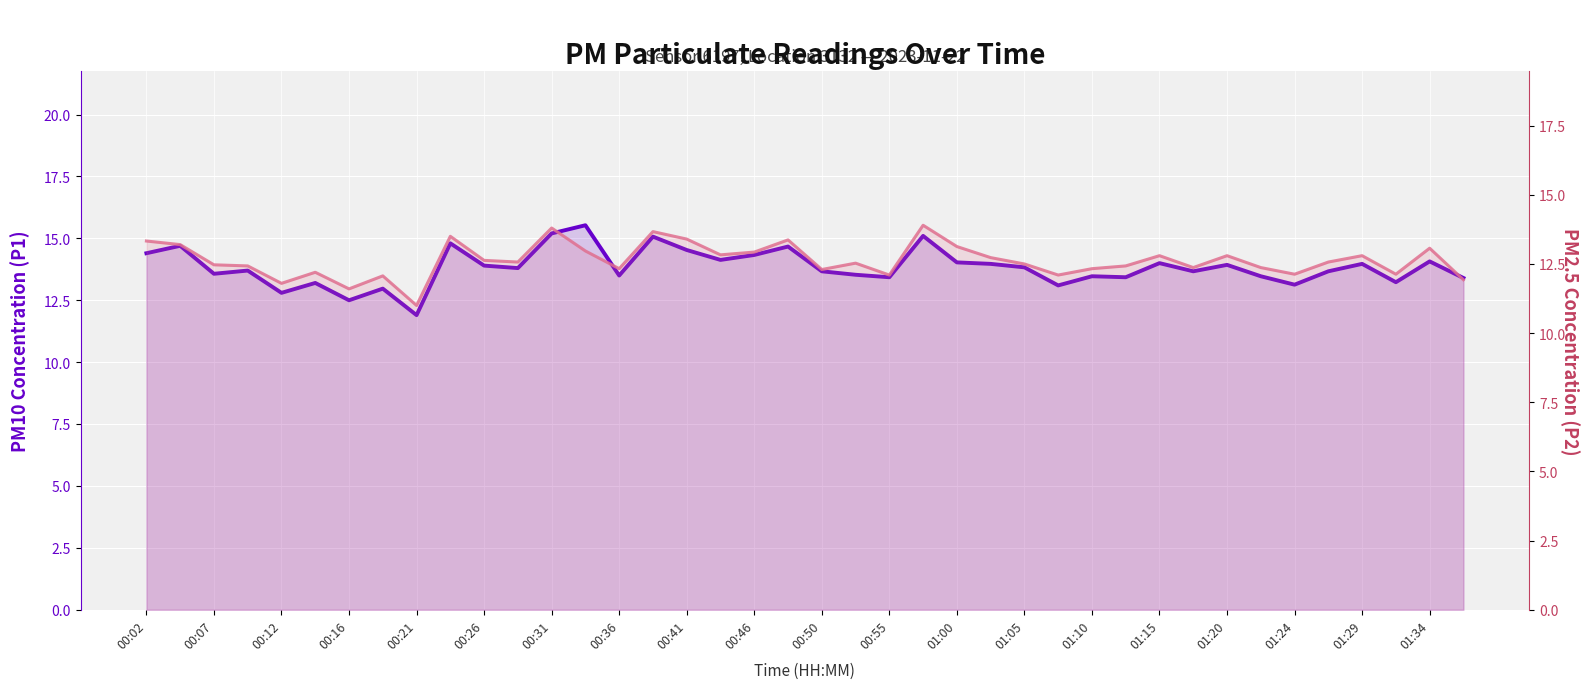

True or false: P1 (PM10) has a value of 6.7 at 00:50.

False